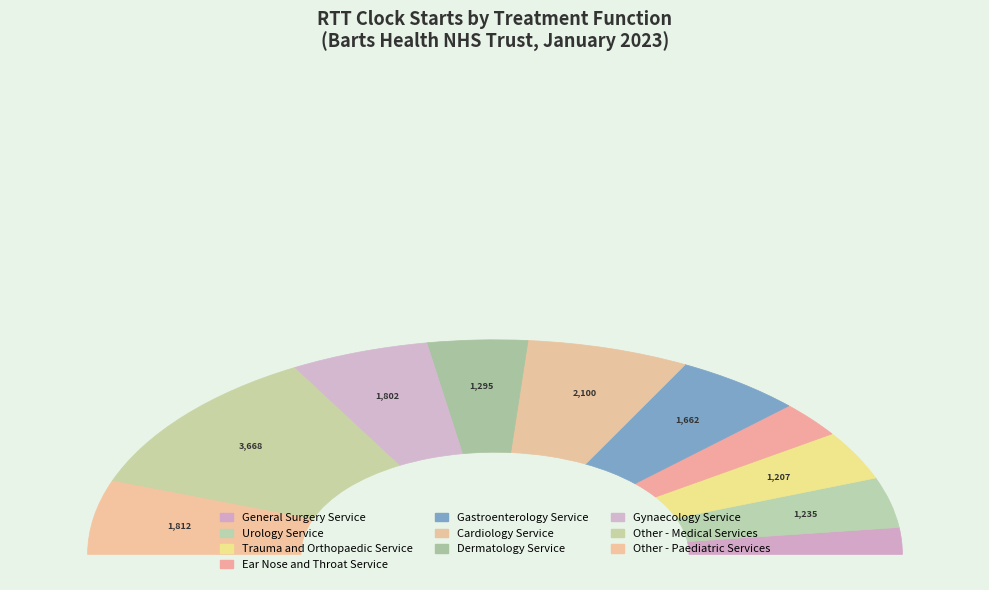

Which category has the biggest portion of the pie?

Other - Medical Services